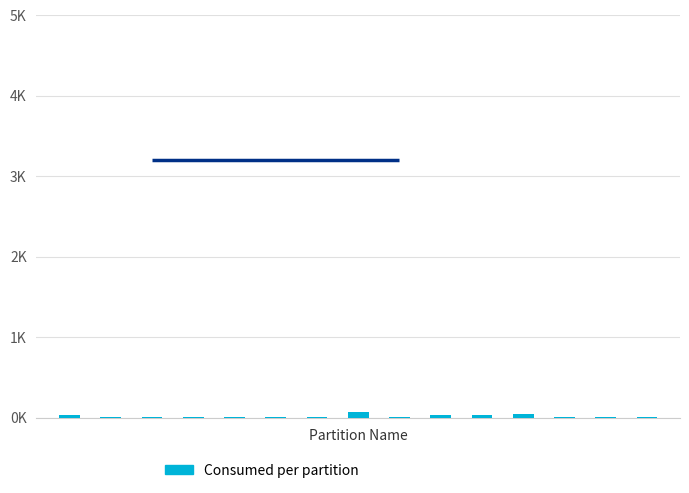

Is it true that the value at 14 is 2.7?

True